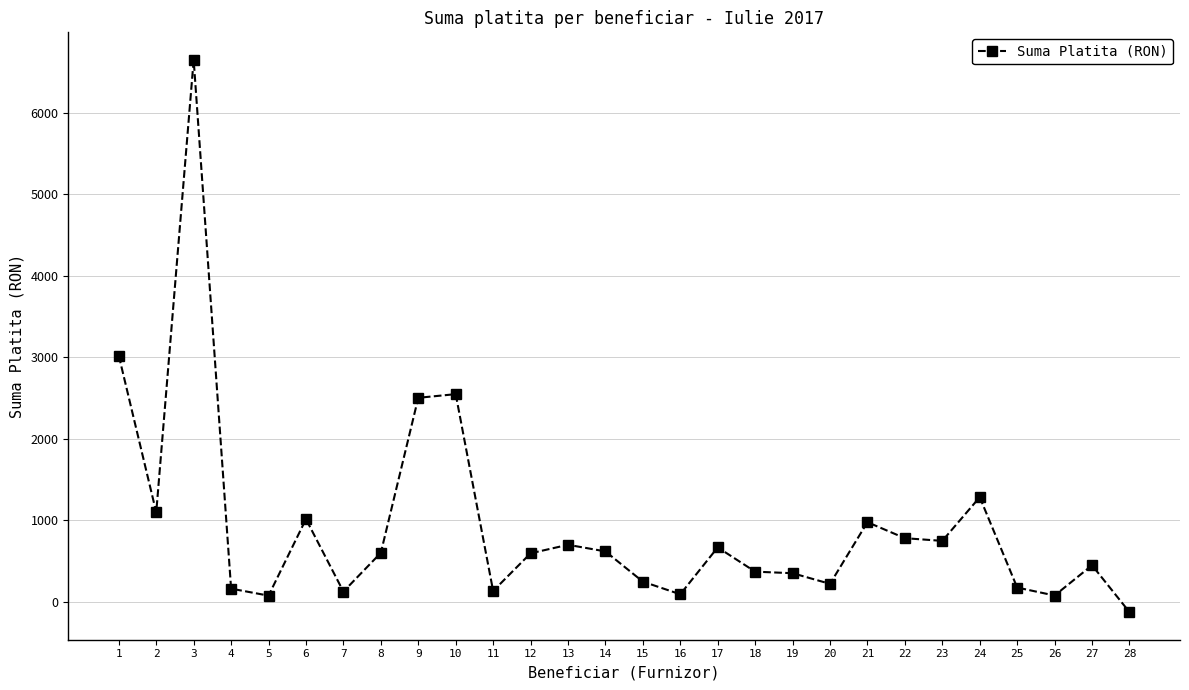

True or false: the data has more than 0 interior local peaks.

True